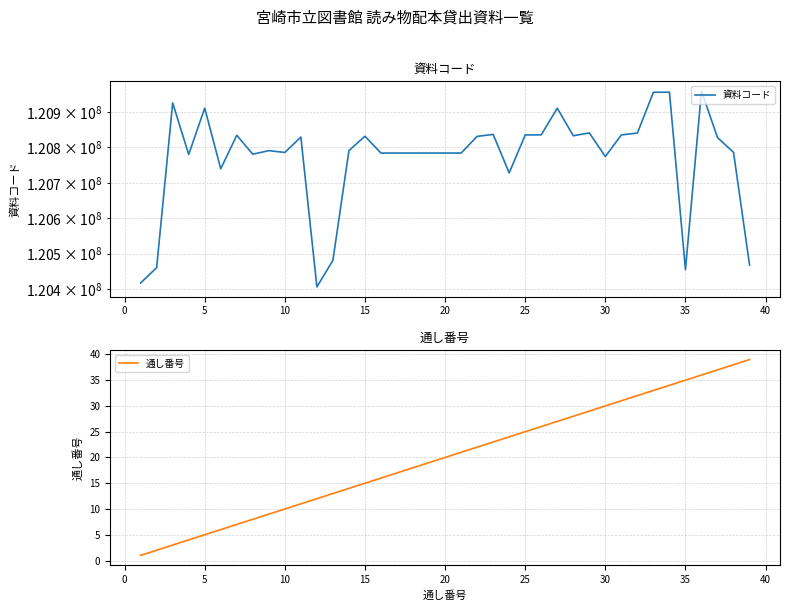

True or false: 通し番号 and 資料コード cross at least once.

False